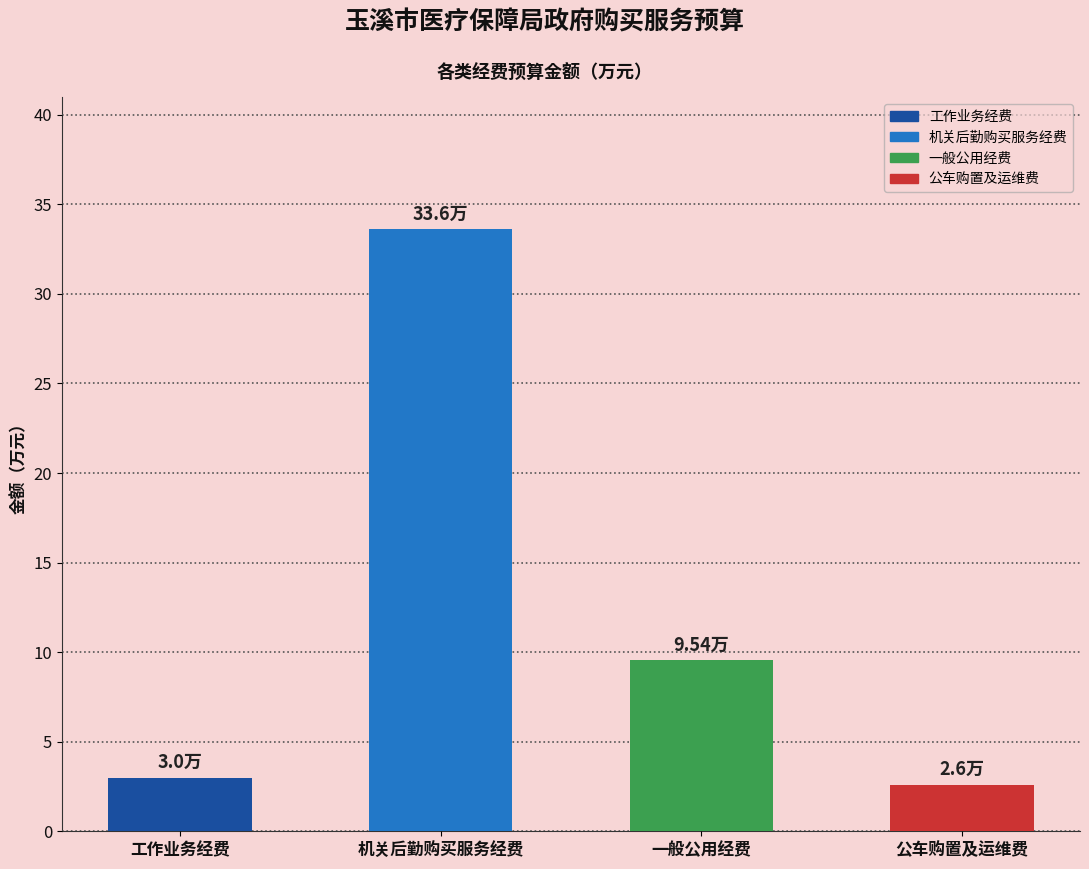

What is the label of the 4th bar from the right?

工作业务经费